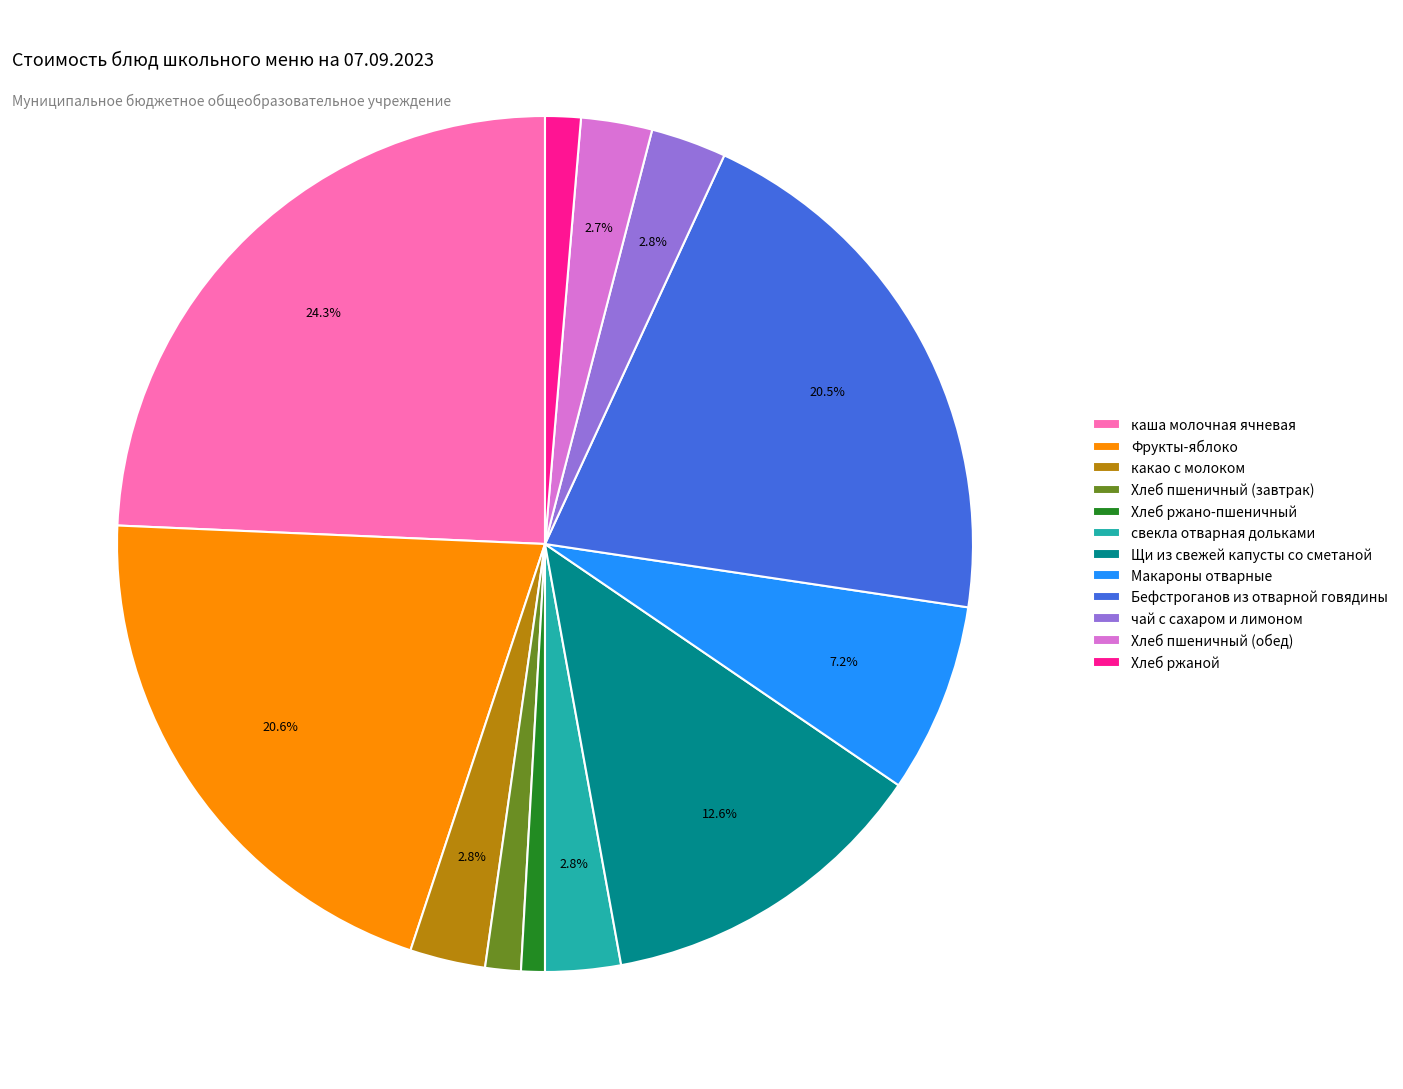

What is the total percentage of чай с сахаром и лимоном and каша молочная ячневая?

27.2%